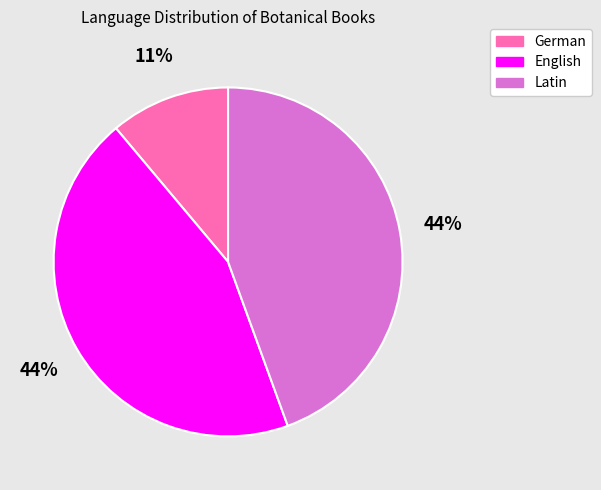

What is the smallest slice in the pie chart?

German